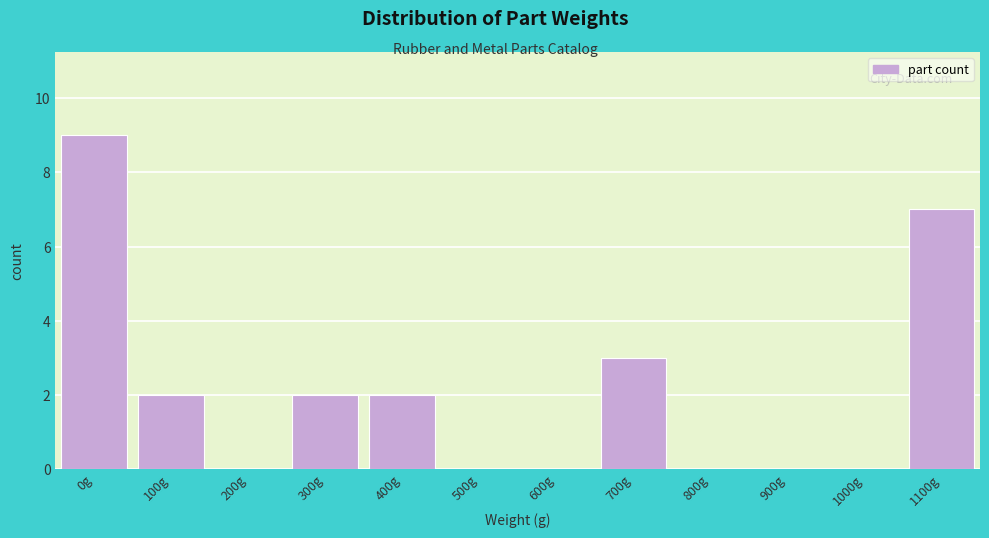

Reading left to right, list all the values displayed in this chart.

0g=9	100g=2	200g=0	300g=2	400g=2	500g=0	600g=0	700g=3	800g=0	900g=0	1000g=0	1100g=7